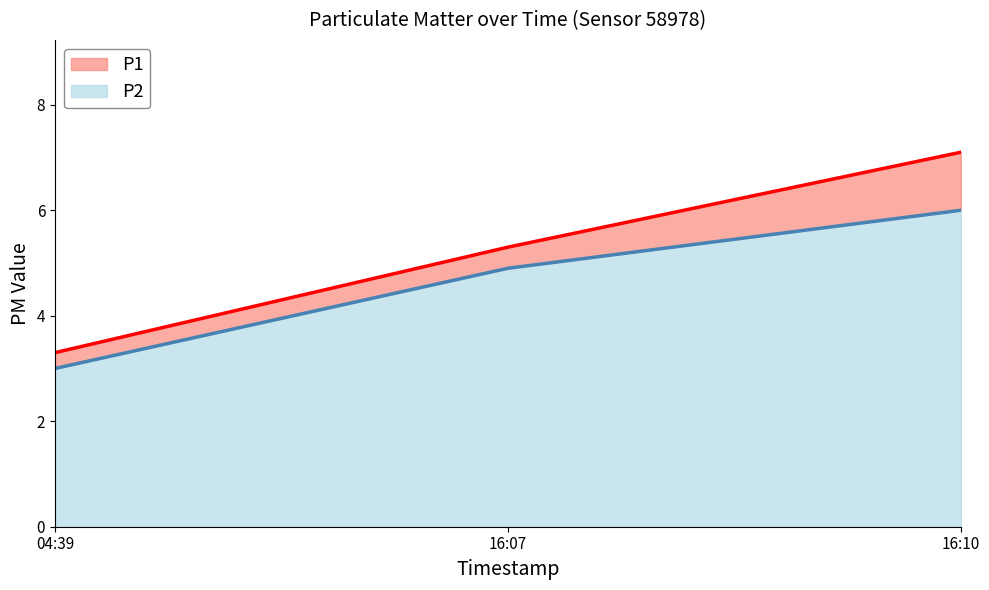

Which category has the lowest value in the P2 series?

04:39